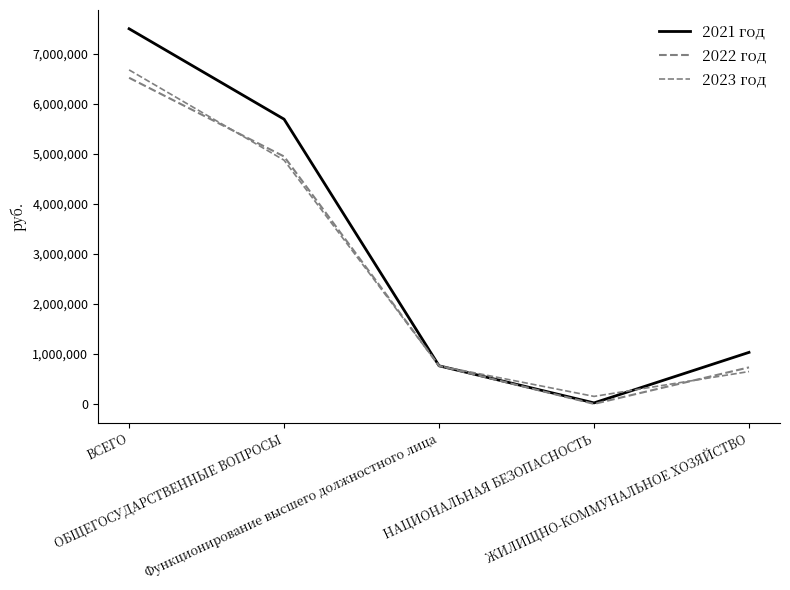

At which category does 2021 год reach its first local valley?

НАЦИОНАЛЬНАЯ БЕЗОПАСНОСТЬ